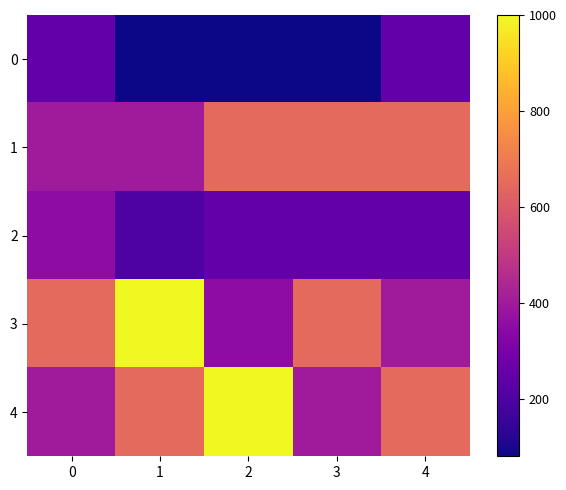

At which category does the chart reach its peak across all series?

1